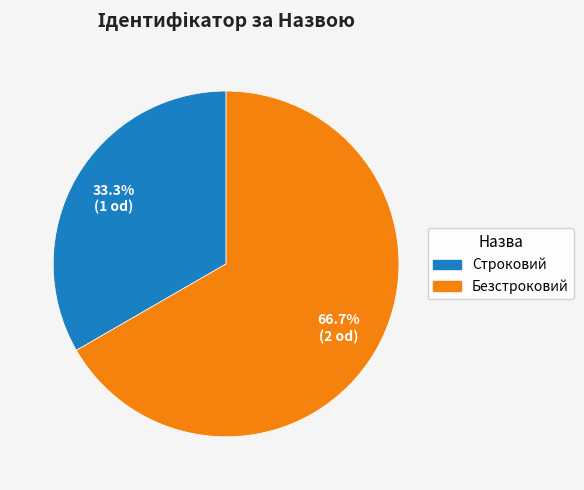

Which category accounts for the majority?

Безстроковий